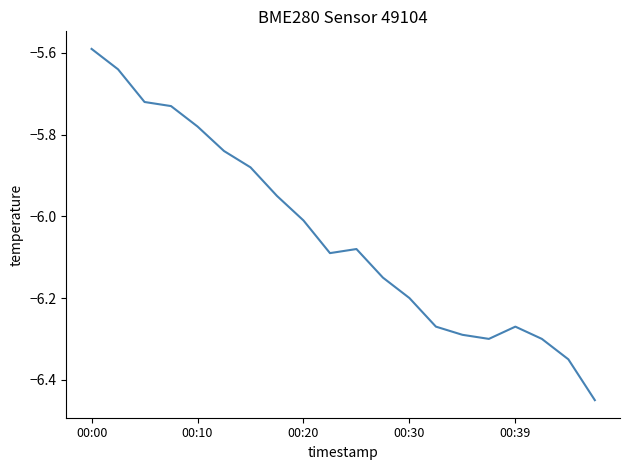

What is the sum of all values?

-120.9